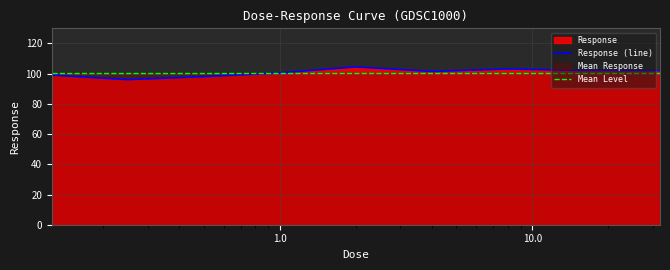

Which series has the largest range (max minus min)?

Response (line)